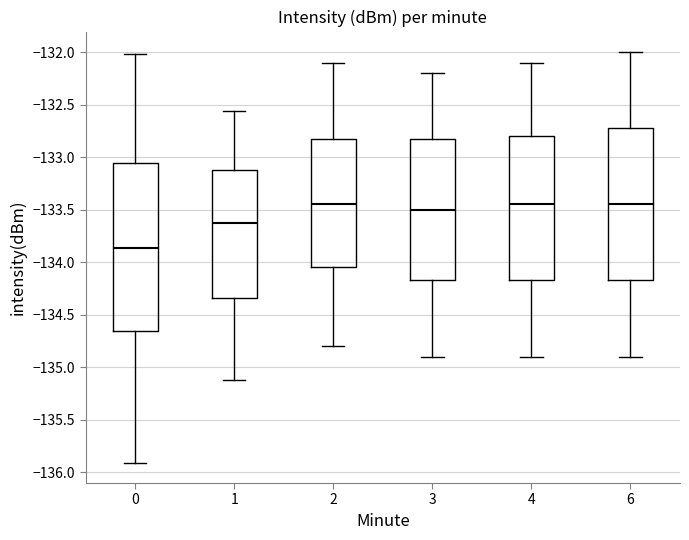

Where does the median line of the box at x = 6 sit on the y-axis? The values are not printed on the chart, so give them approximately, as read against the axis.

-133.45